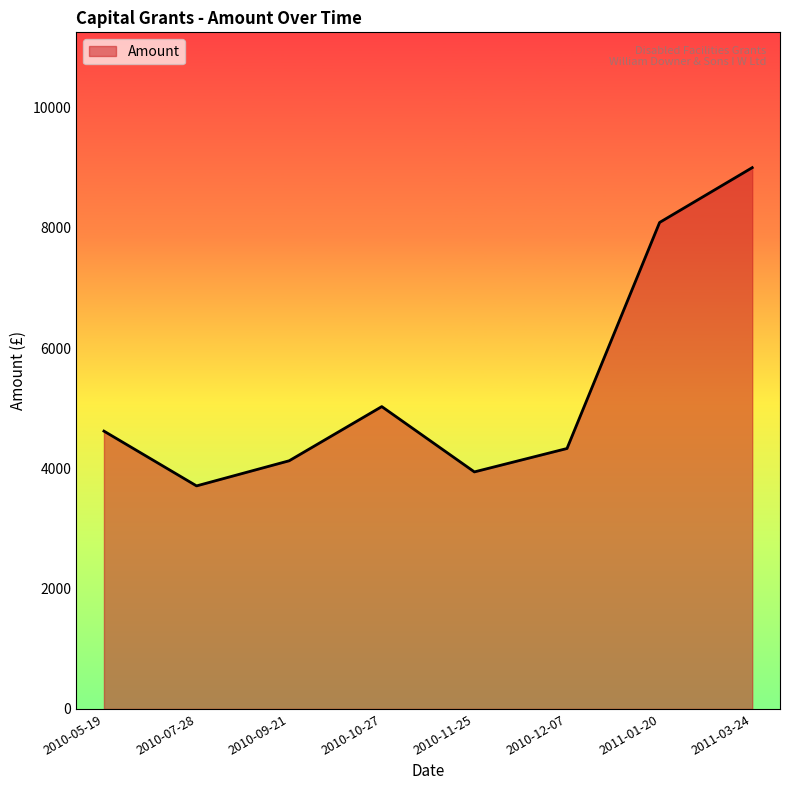

How many distinct data groups are displayed?

1